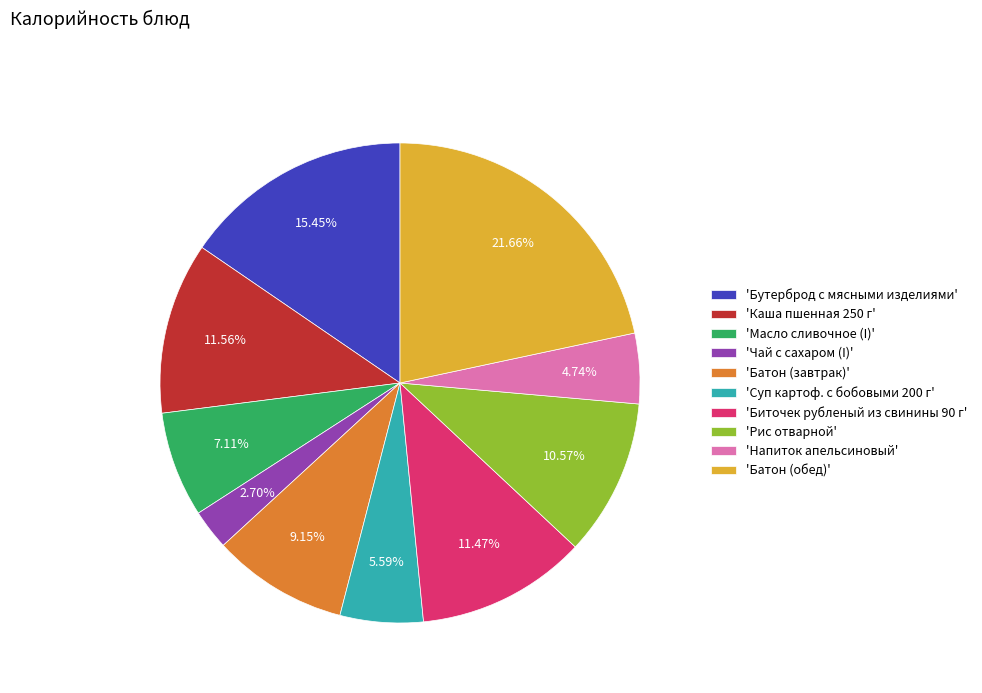

What is the ratio of the value at 'Напиток апельсиновый' to the value at 'Рис отварной'?

0.4